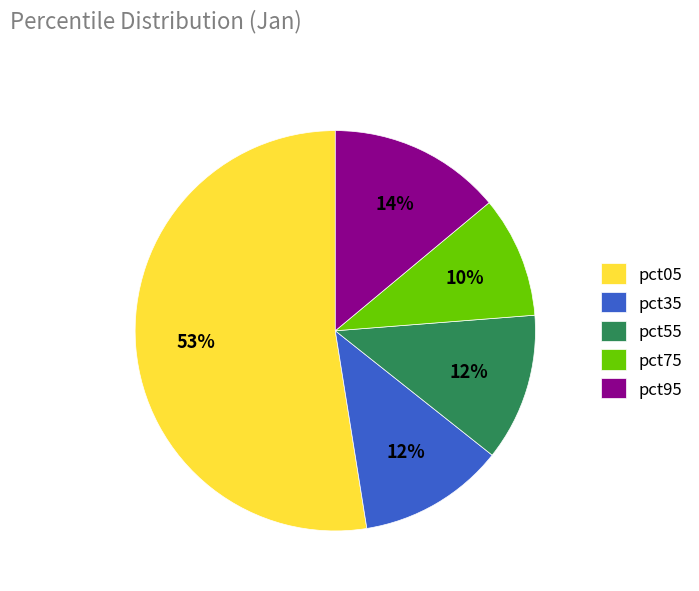

True or false: pct75 accounts for 10% of the total.

True